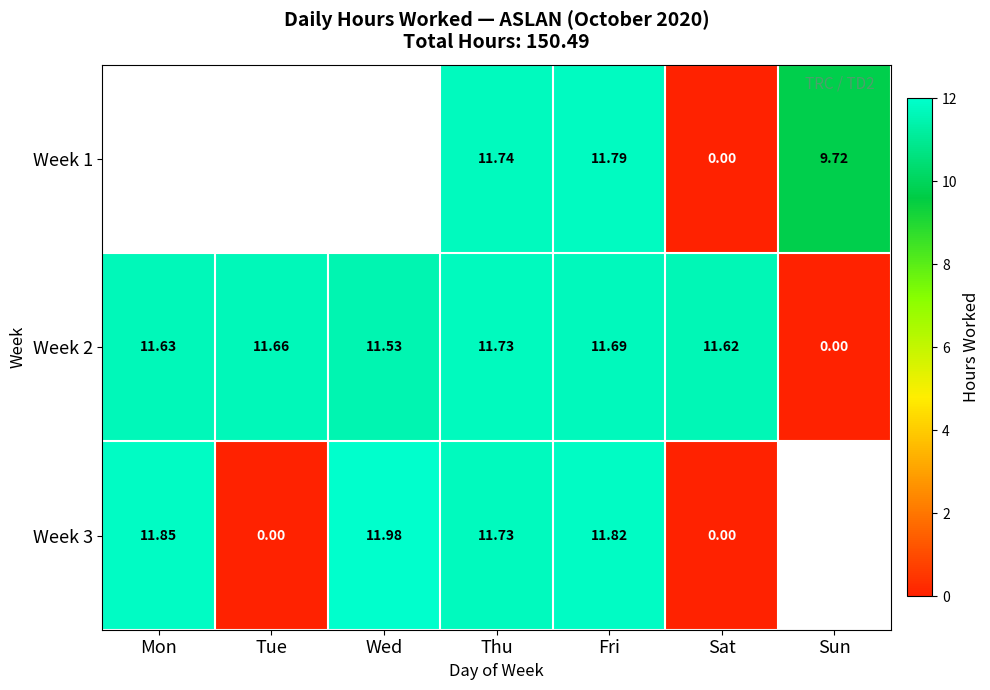

Is it true that Week 3 equals 5.0 at Sat?

False